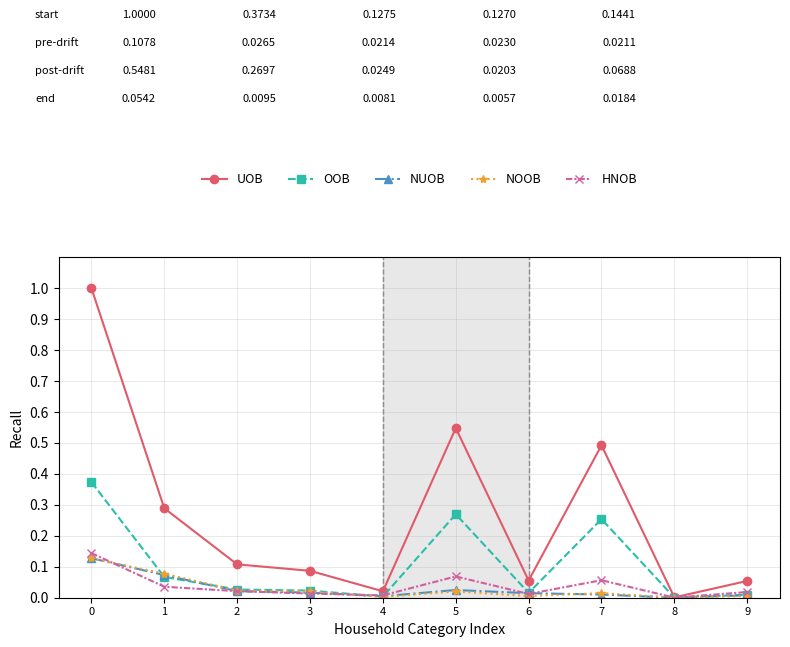

Count the number of data series in this chart.

5